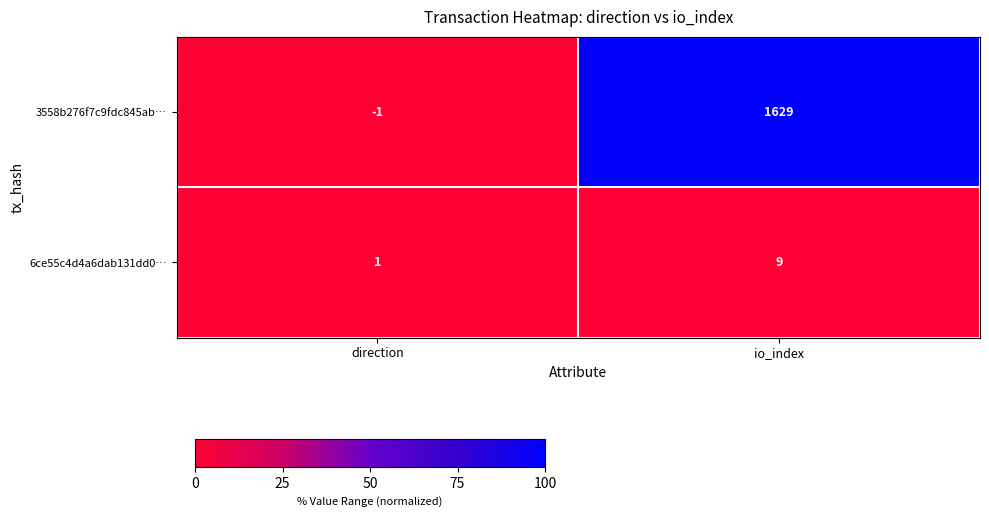

Is it true that 6ce55c4d4a6dab131dd0… equals 15 at io_index?

False